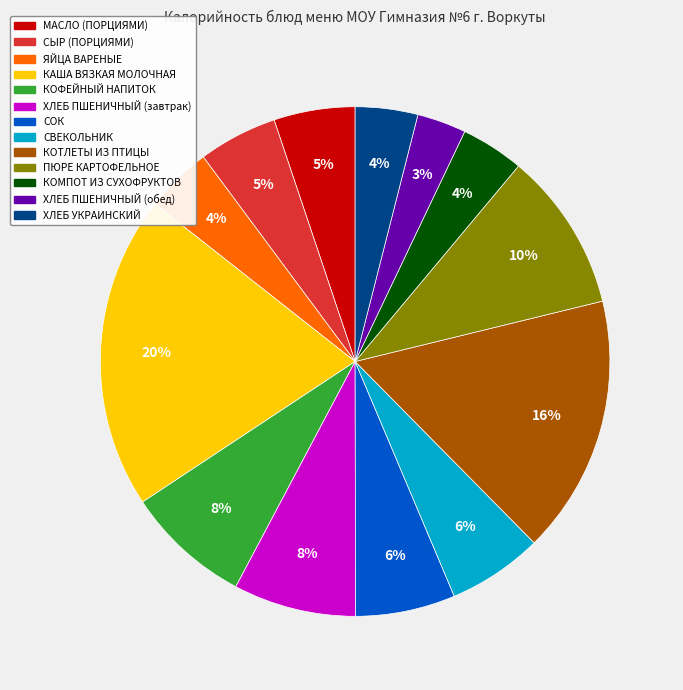

Is the sum of МАСЛО (ПОРЦИЯМИ) and КОМПОТ ИЗ СУХОФРУКТОВ greater than half?

No